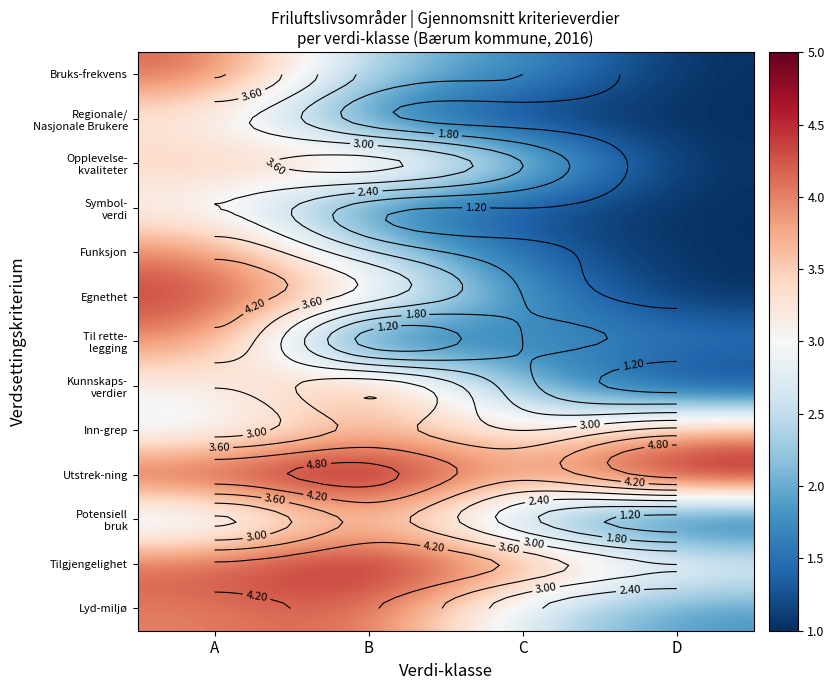

Is the value of Regionale/ Nasjonale Brukere at D greater than the value of Bruks-frekvens at D?

No